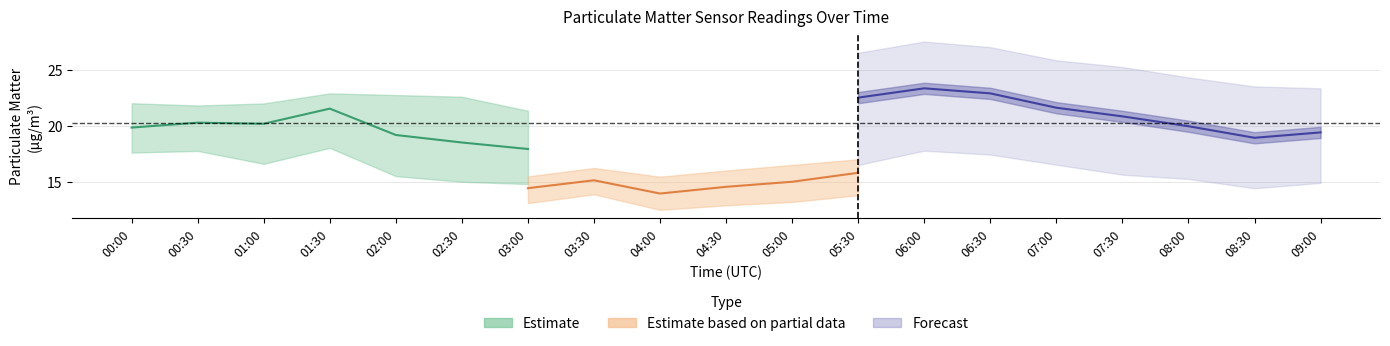

True or false: P1_lower has more than 0 points higher than both neighbors.

True